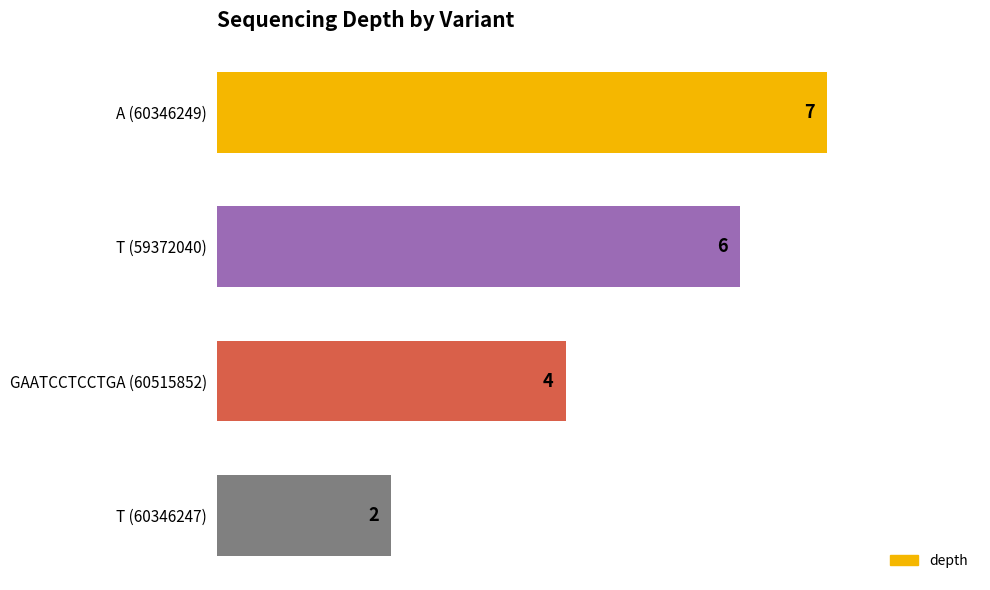

Between T (59372040) and T (60346247), which is larger?

T (59372040)